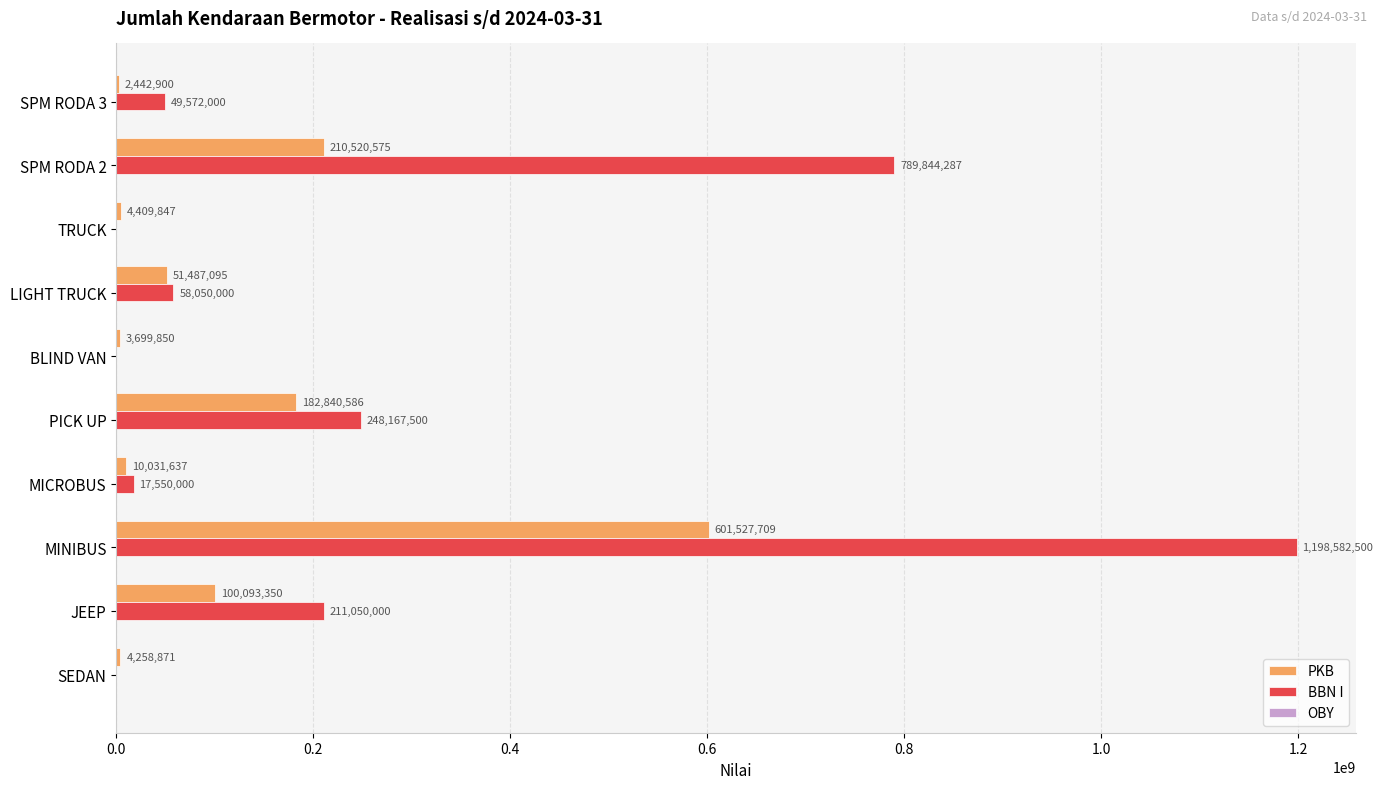

At which category does the chart reach its peak across all series?

MINIBUS